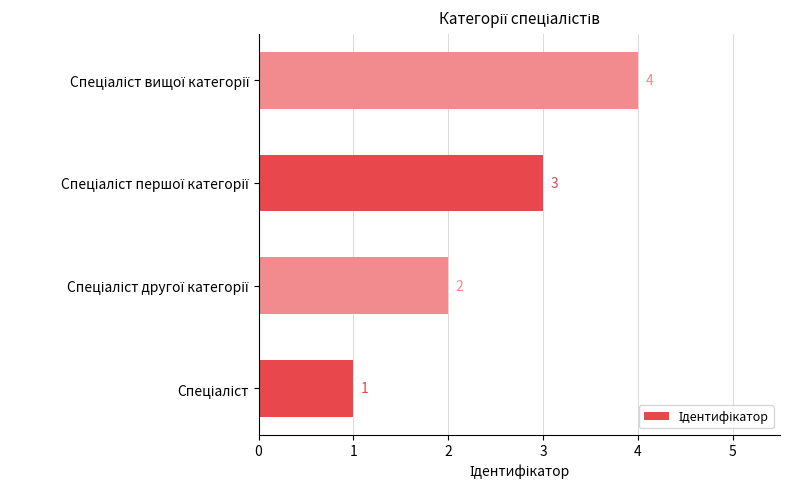

What is the maximum value shown in the chart?

4